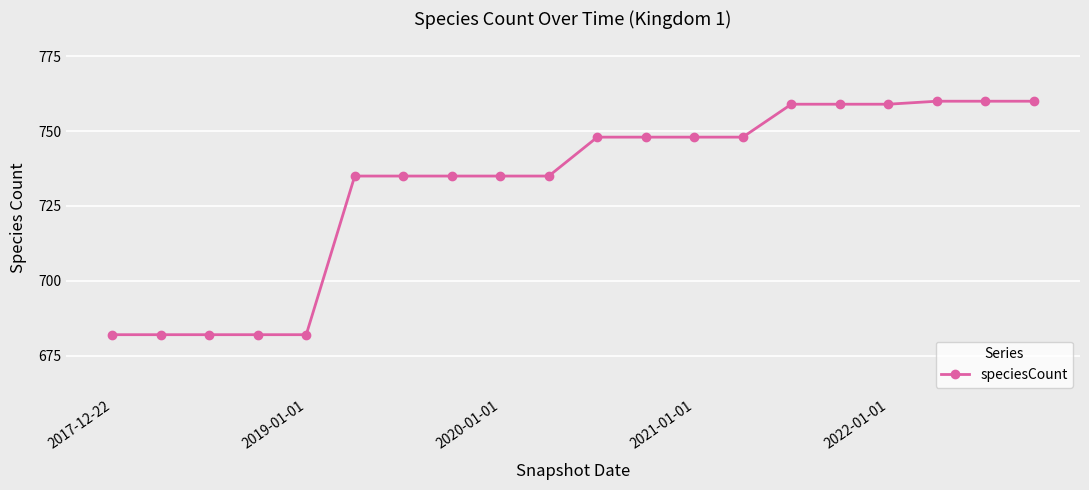

What is the average value?

732